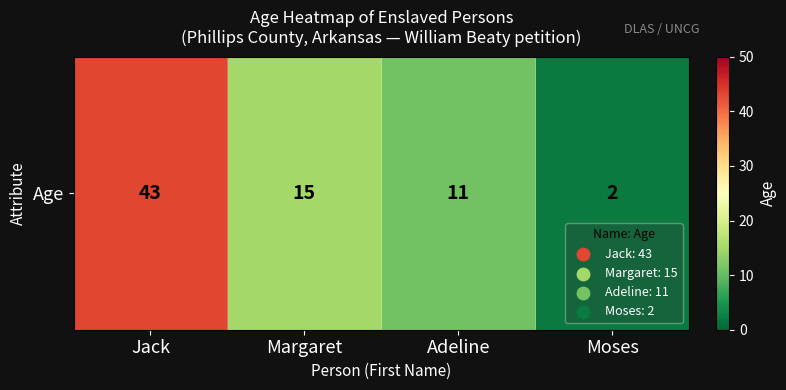

Approximately how many times larger is the value at Jack compared to Moses?

21.5